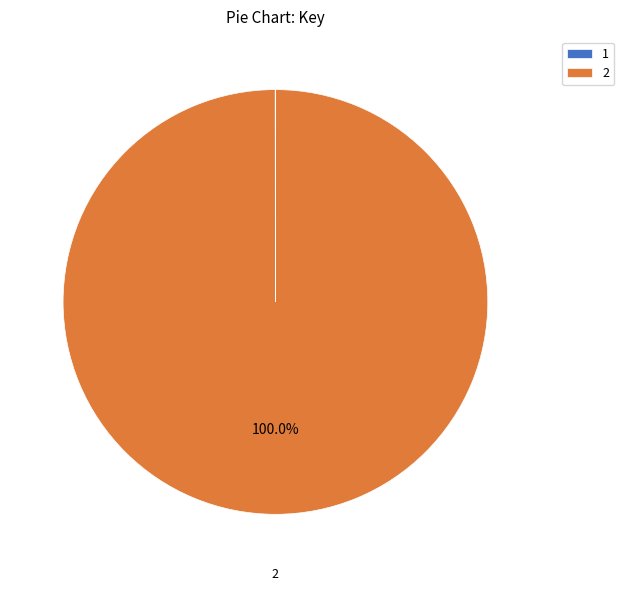

Is there a majority slice in this chart?

Yes